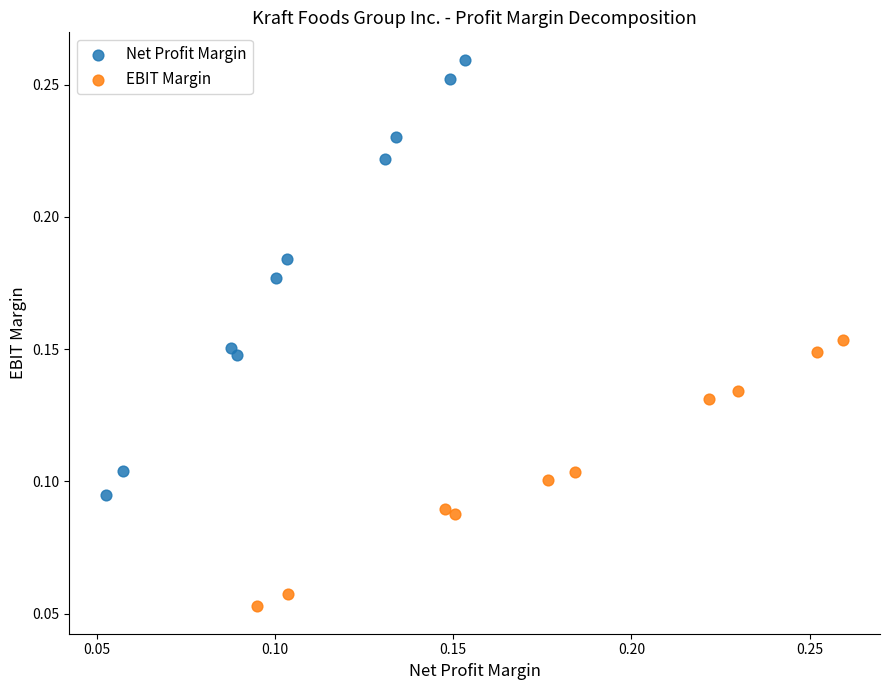

Which series contains the highest Y value?

Net Profit Margin